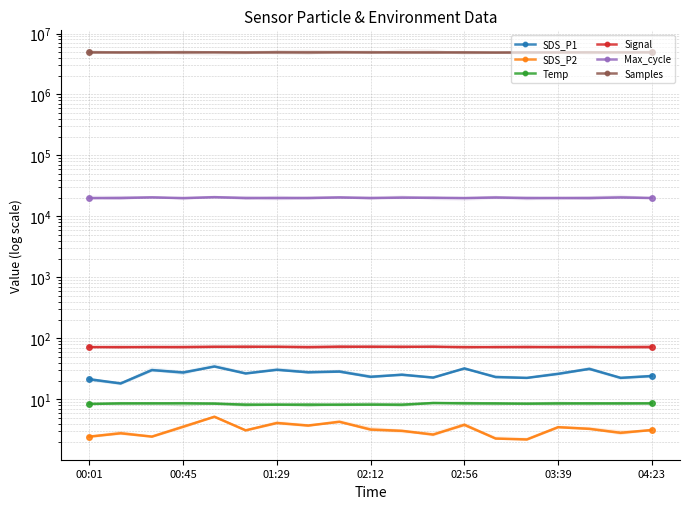

What is the difference between the second highest and second lowest values in the Temp series?

0.4